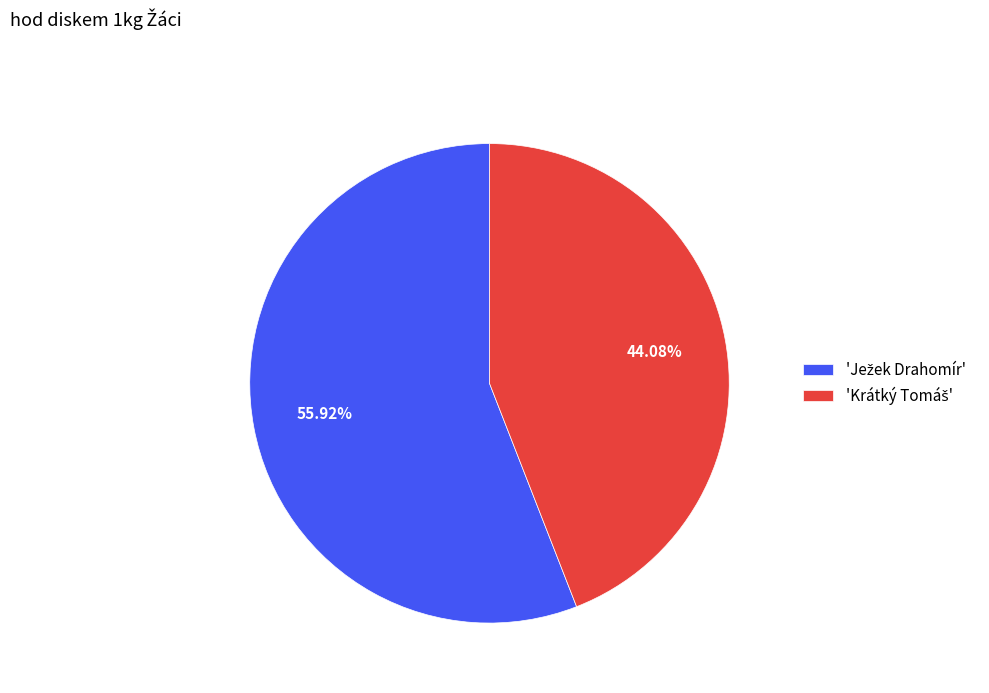

Is there any slice that represents more than half of the pie?

Yes